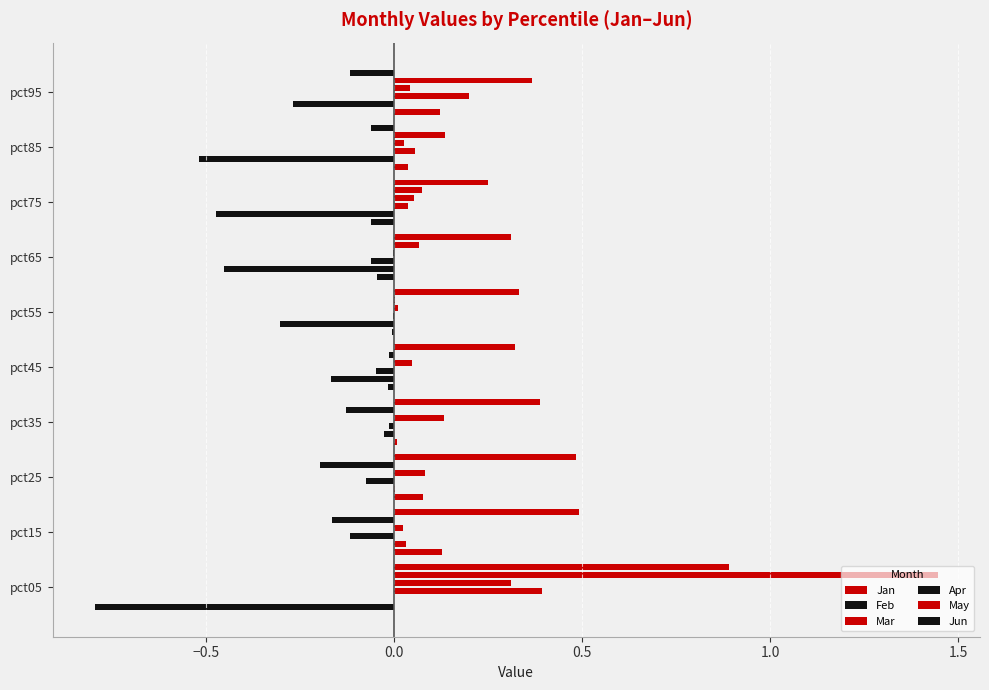

How many bars are there in each group?

6